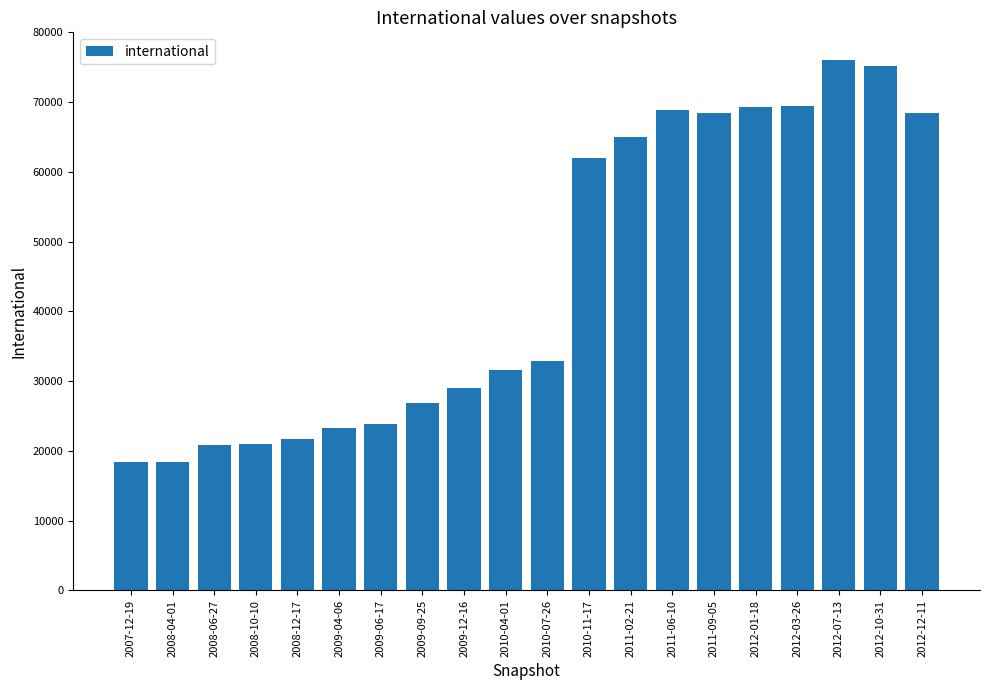

The value at 2012-03-26 is 69411. True or false?

True